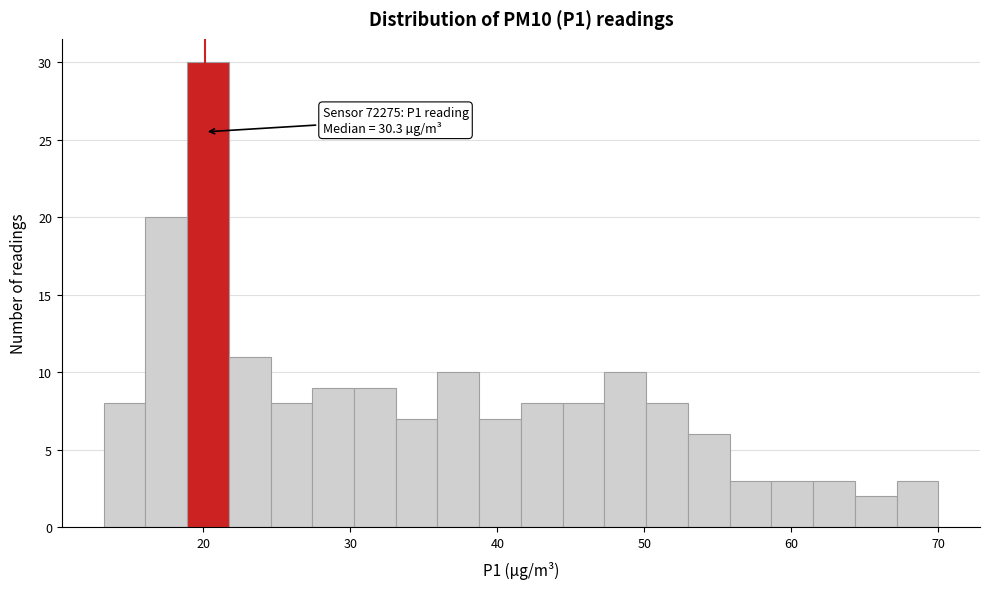

Read against the x-axis, roughly where is the centre of the tallest bar?

20